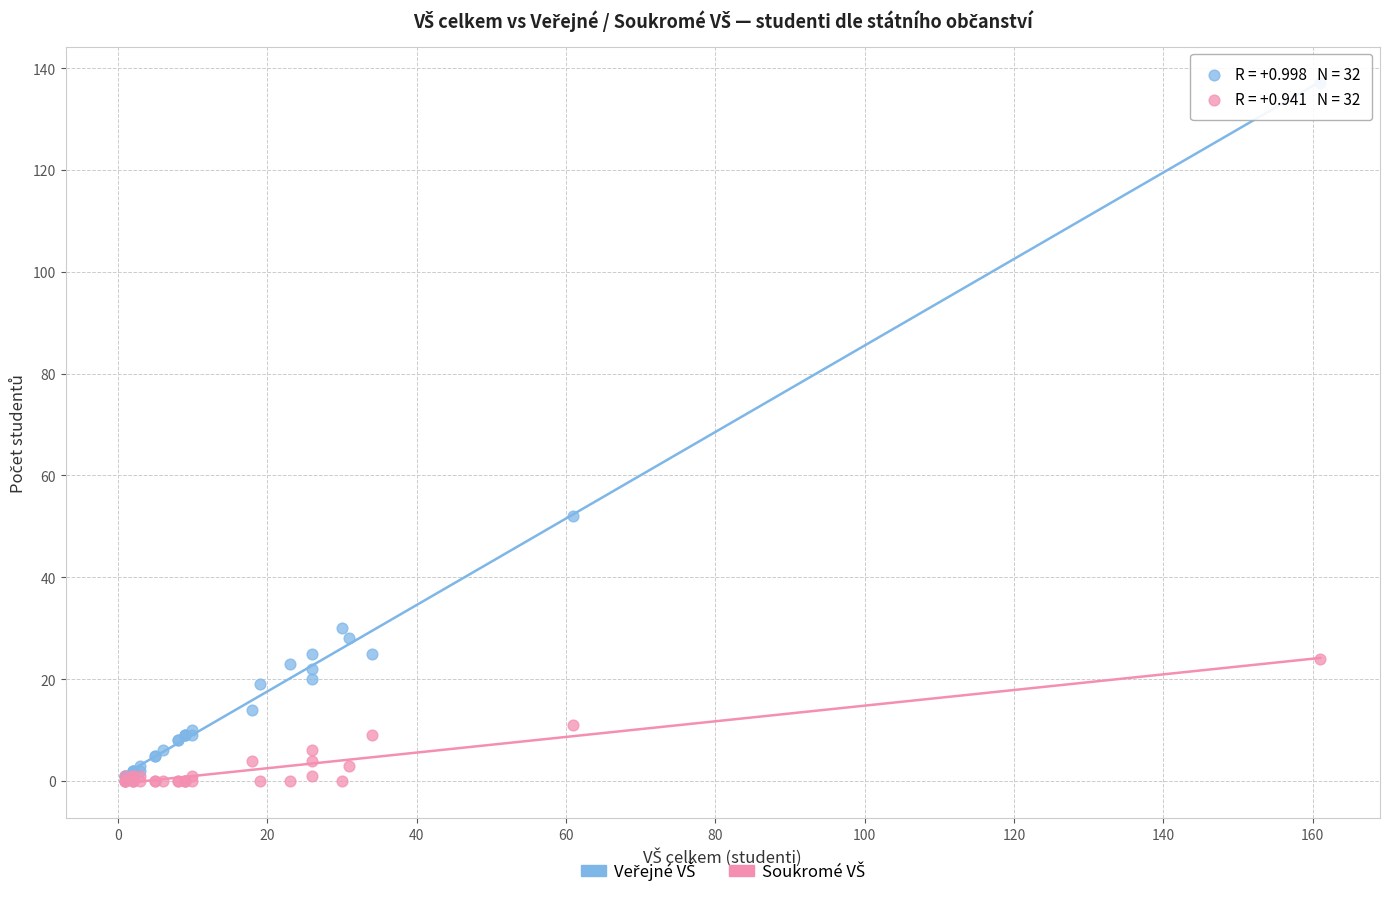

Across all series, what Y value is closest to 68?

52